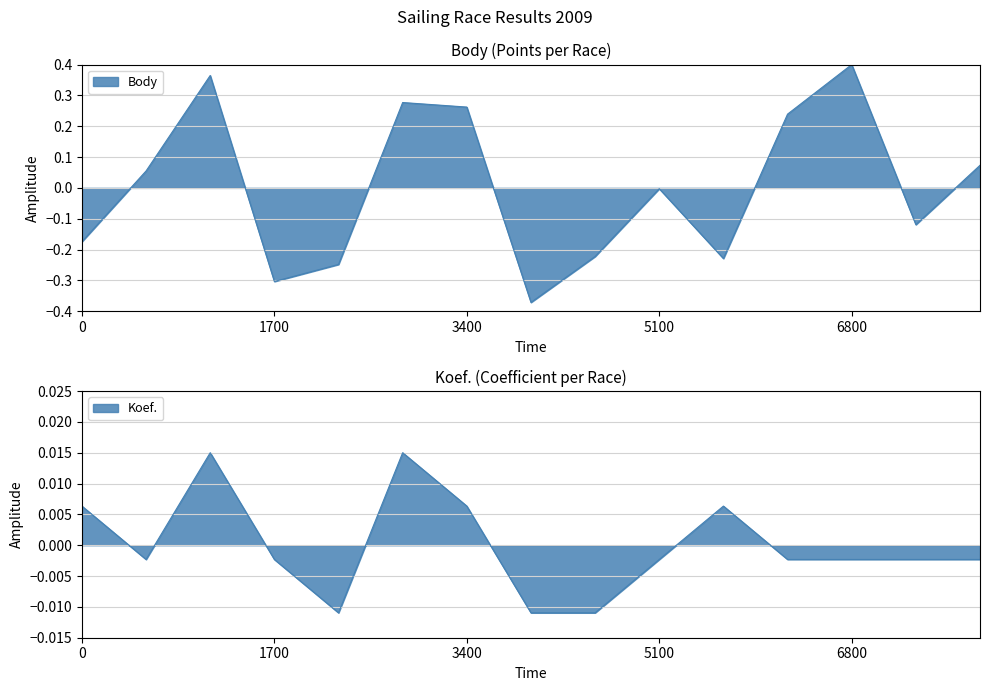

How many values in the Body series exceed 0?

7